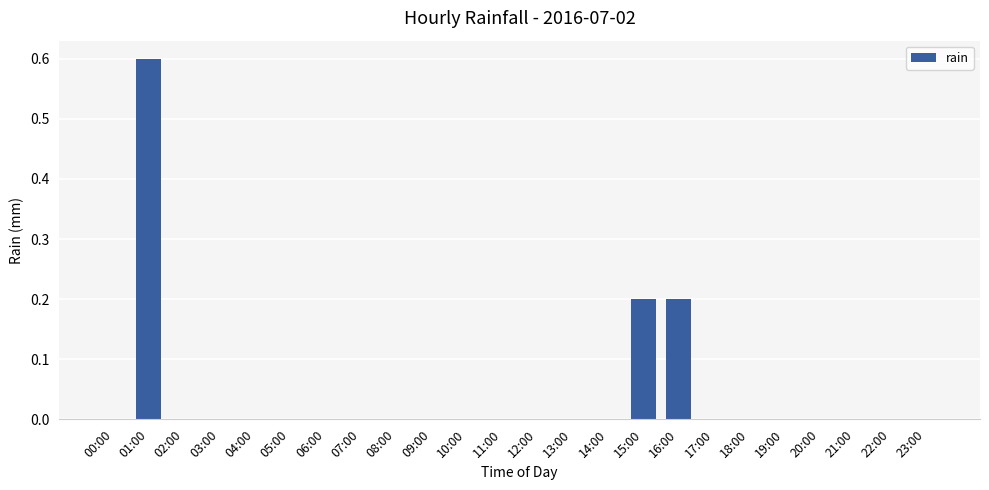

What is the greatest value displayed?

0.6